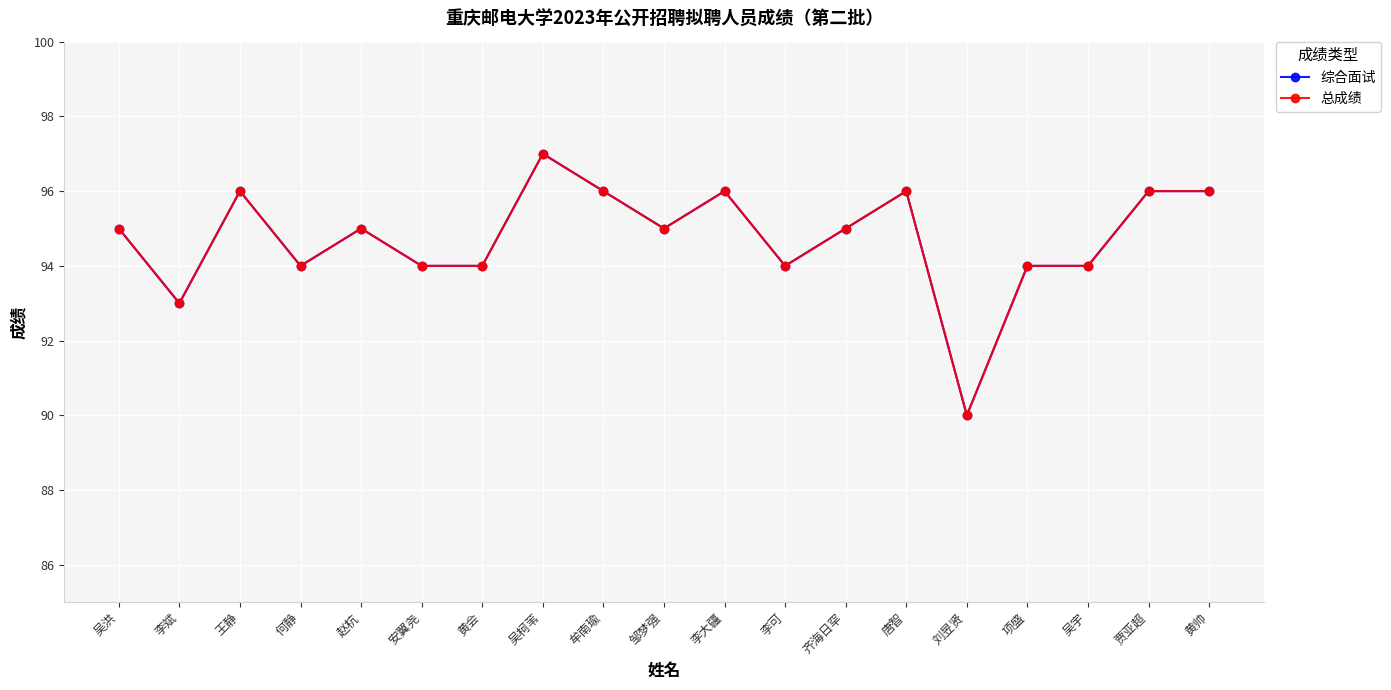

True or false: 综合面试 and 总成绩 cross at least once.

False